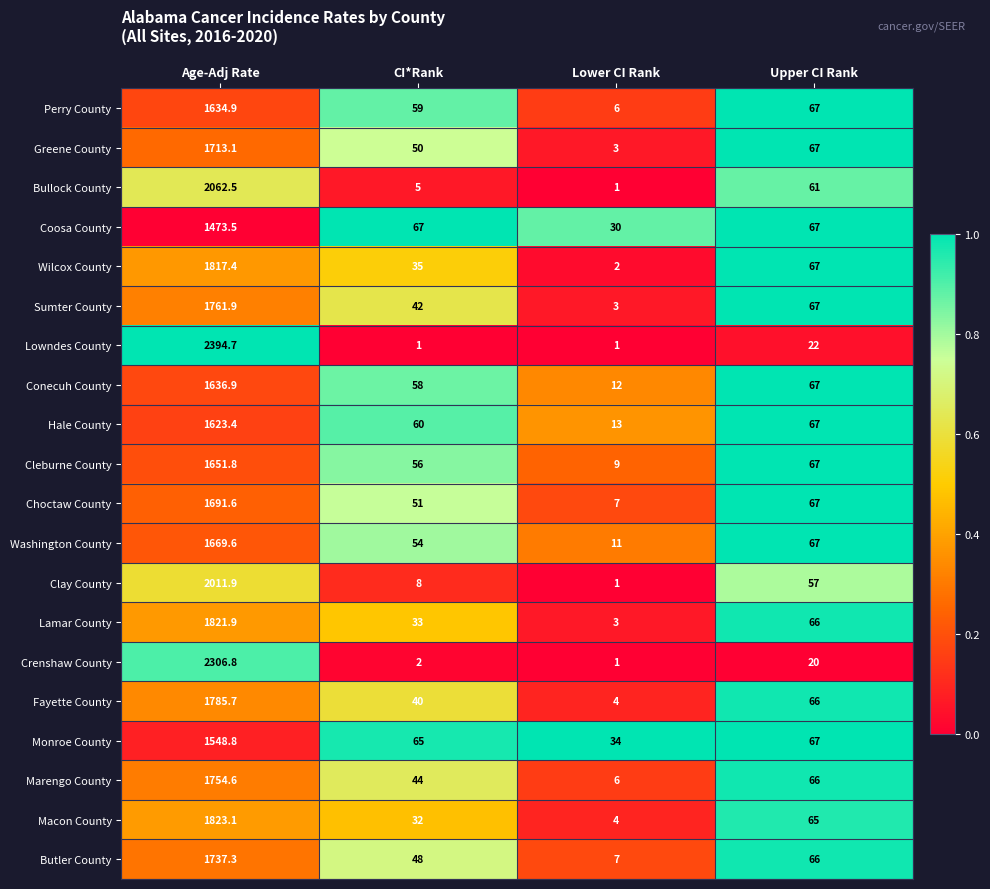

At which label does Marengo County first exceed 66?

Age-Adj Rate